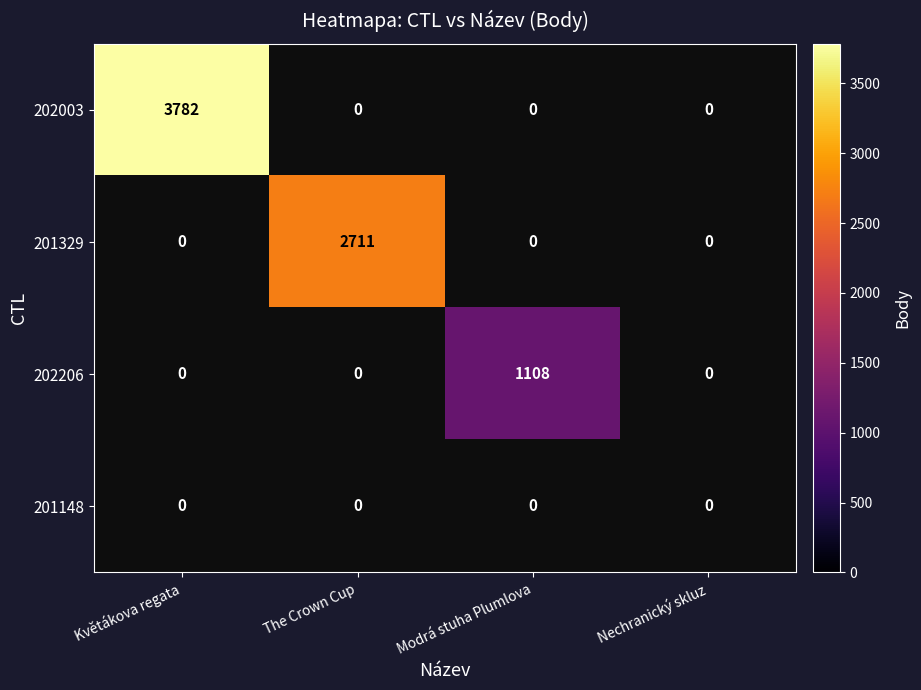

Count the number of categories in the chart.

4